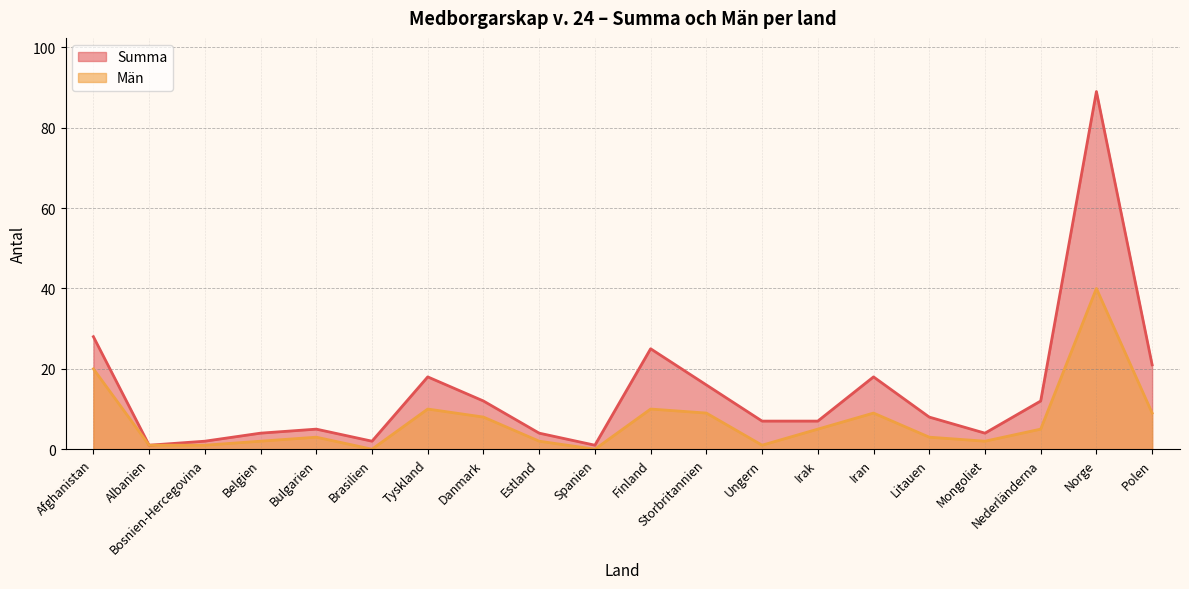

True or false: Summa has a value of 18 at Tyskland.

True